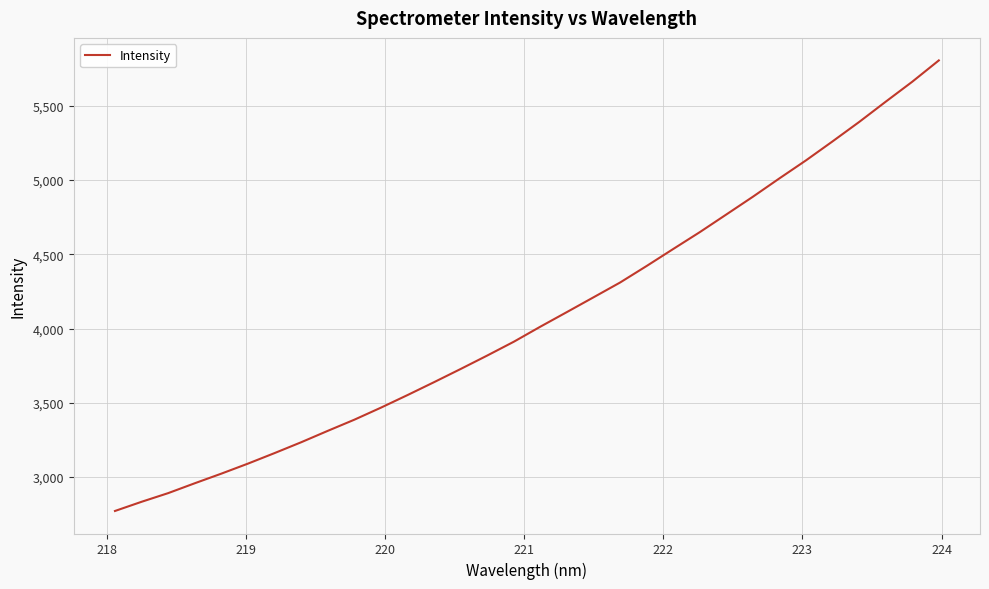

What is the maximum value shown in the chart?

5804.4